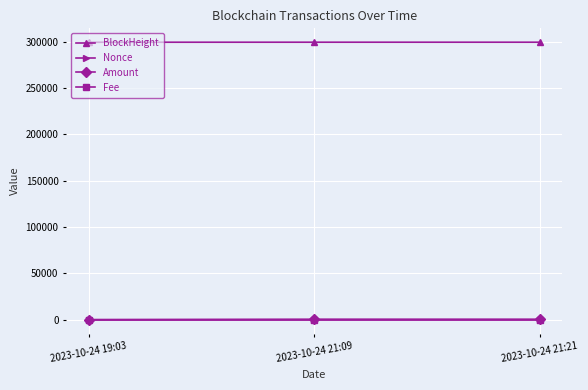

Count the Nonce values in the range 0 to 2.

3